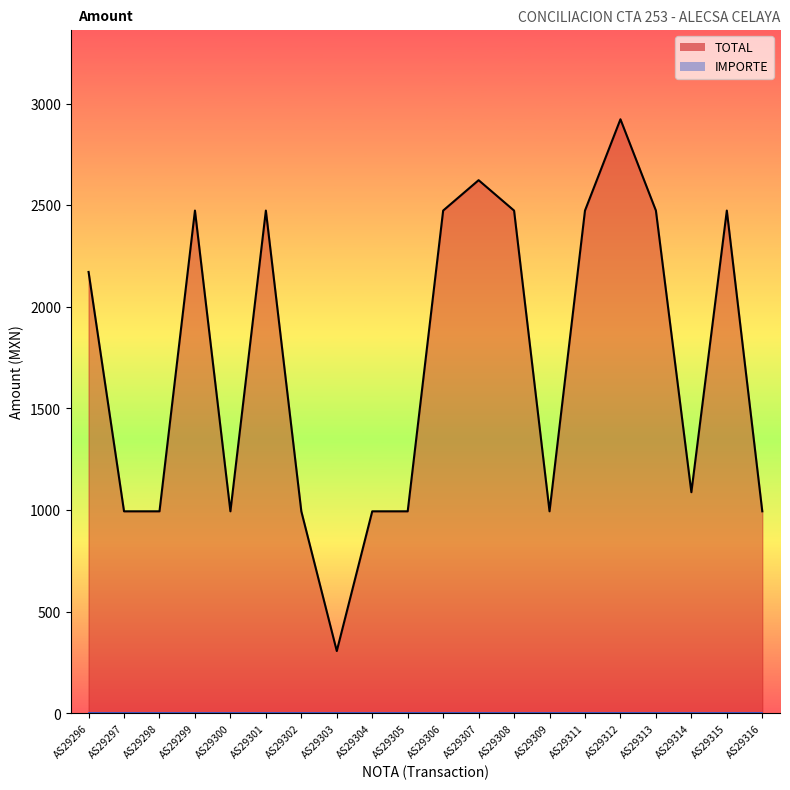

Rank the series at AS29306 from lowest to highest value.

IMPORTE line, TOTAL line